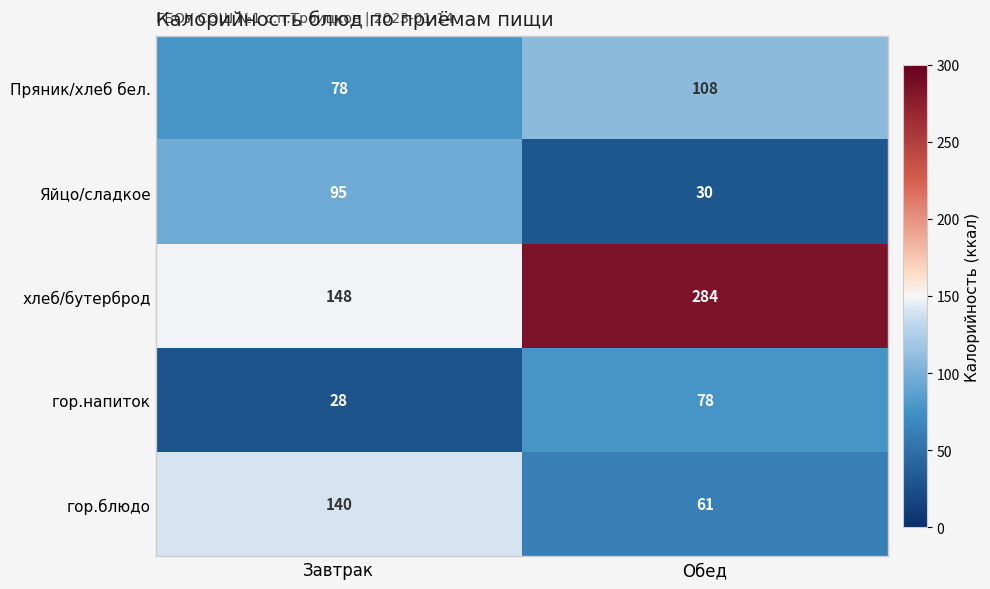

What is the greatest value displayed?

284